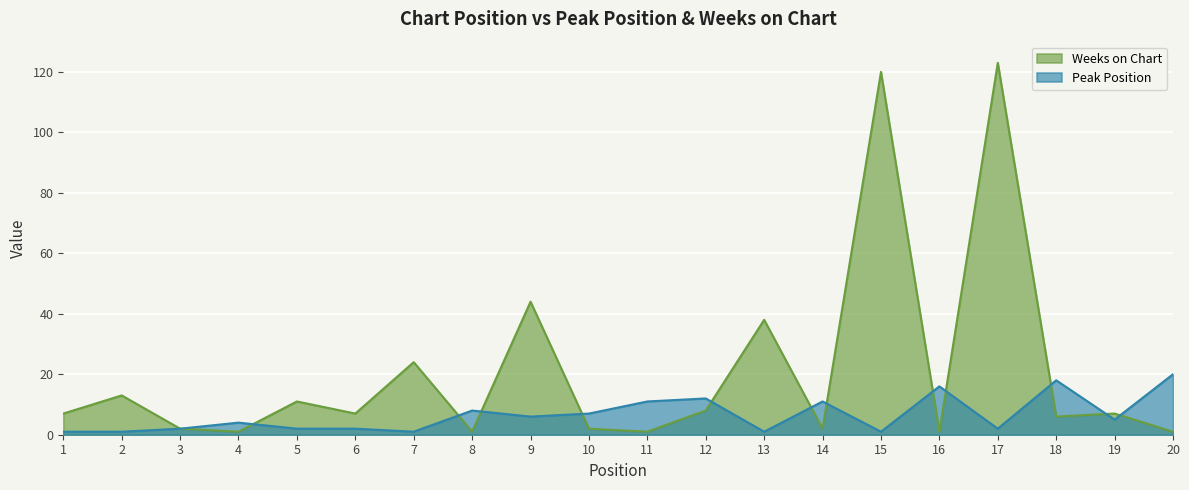

How many lines are shown in the chart?

2